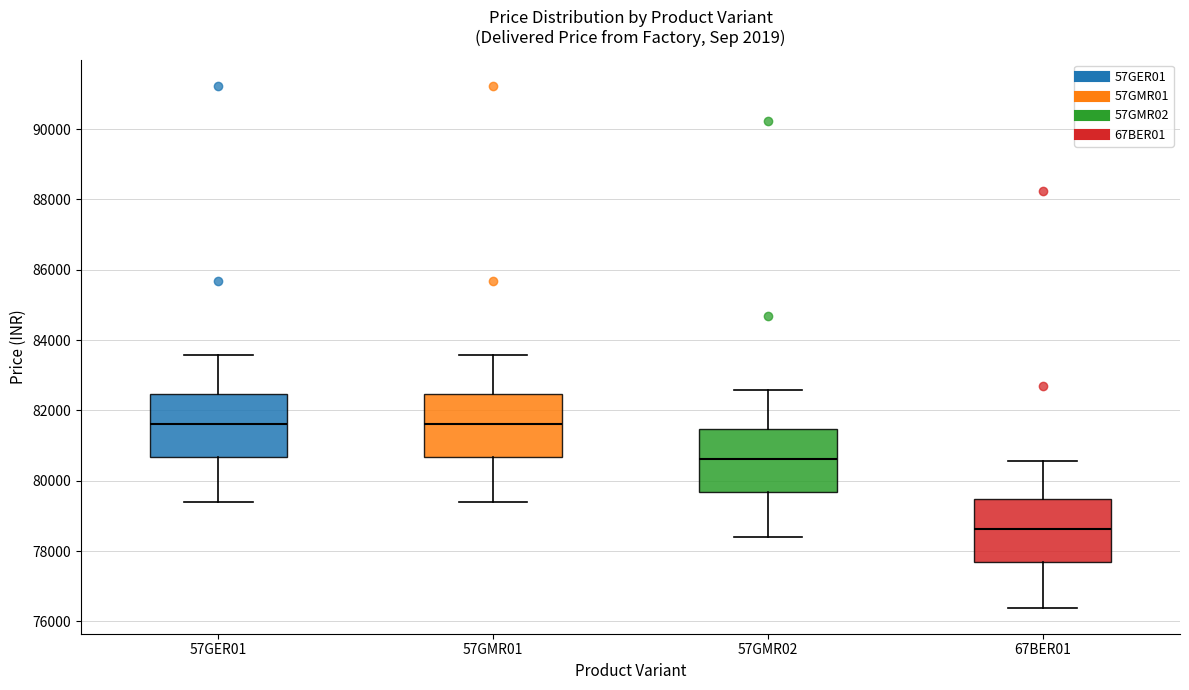

Reading left to right, read every box against the y-axis: the position of its median line, the range the box covers, and the ends of its whiskers. The values are not printed on the chart, so give them approximately, as read against the axis.

57GER01: median 81600, box 80600 to 82400, whiskers 79400 to 83600
57GMR01: median 81600, box 80600 to 82400, whiskers 79400 to 83600
57GMR02: median 80600, box 79600 to 81400, whiskers 78400 to 82600
67BER01: median 78600, box 77600 to 79400, whiskers 76400 to 80600